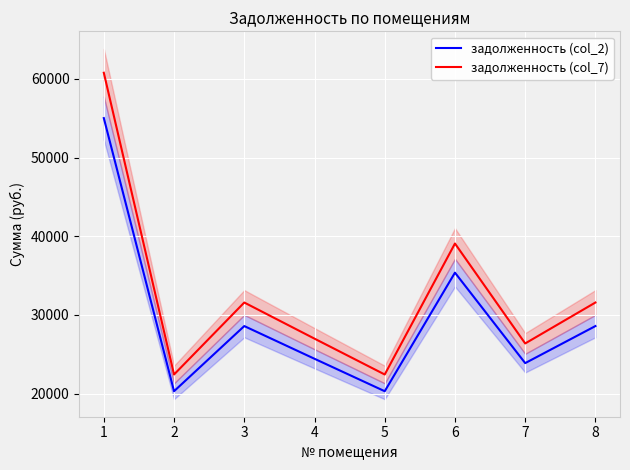

How many interior local peaks does the задолженность (col_2) series have?

2